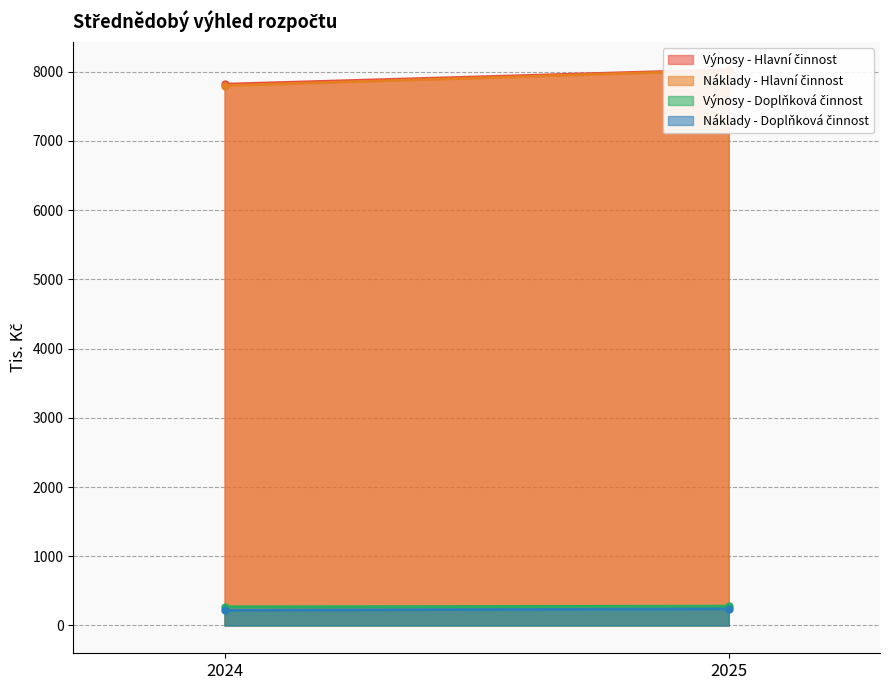

What are all the series names shown in the legend?

Výnosy - Hlavní činnost, Náklady - Hlavní činnost, Výnosy - Doplňková činnost, Náklady - Doplňková činnost